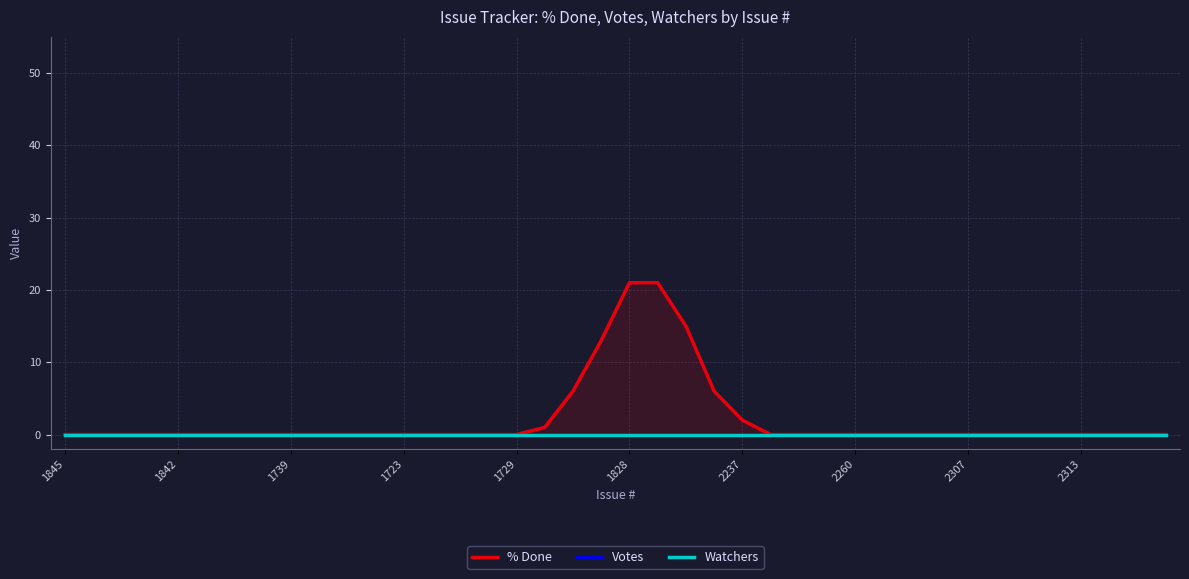

List the labels in order of Votes value, largest first.

1845, 1842, 1739, 1723, 1729, 1828, 2237, 2260, 2307, 2313, 10, 11, 12, 13, 14, 15, 16, 17, 18, 19, 20, 21, 22, 23, 24, 25, 26, 27, 28, 29, 30, 31, 32, 33, 34, 35, 36, 37, 38, 39